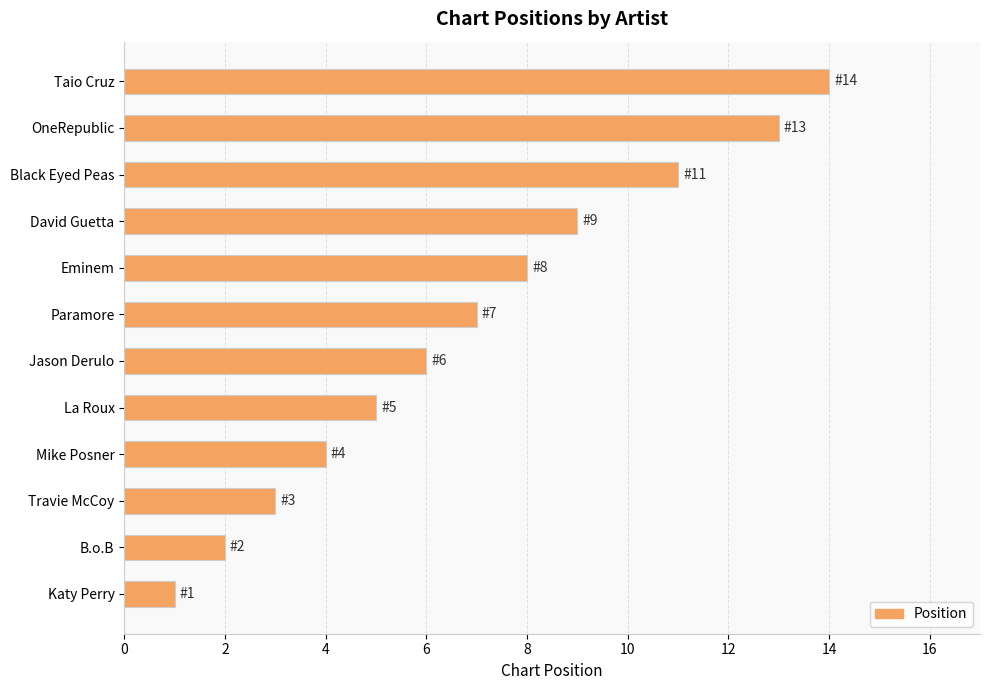

Reading bottom to top, list all the values displayed in this chart.

Katy Perry=1	B.o.B=2	Travie McCoy=3	Mike Posner=4	La Roux=5	Jason Derulo=6	Paramore=7	Eminem=8	David Guetta=9	Black Eyed Peas=11	OneRepublic=13	Taio Cruz=14